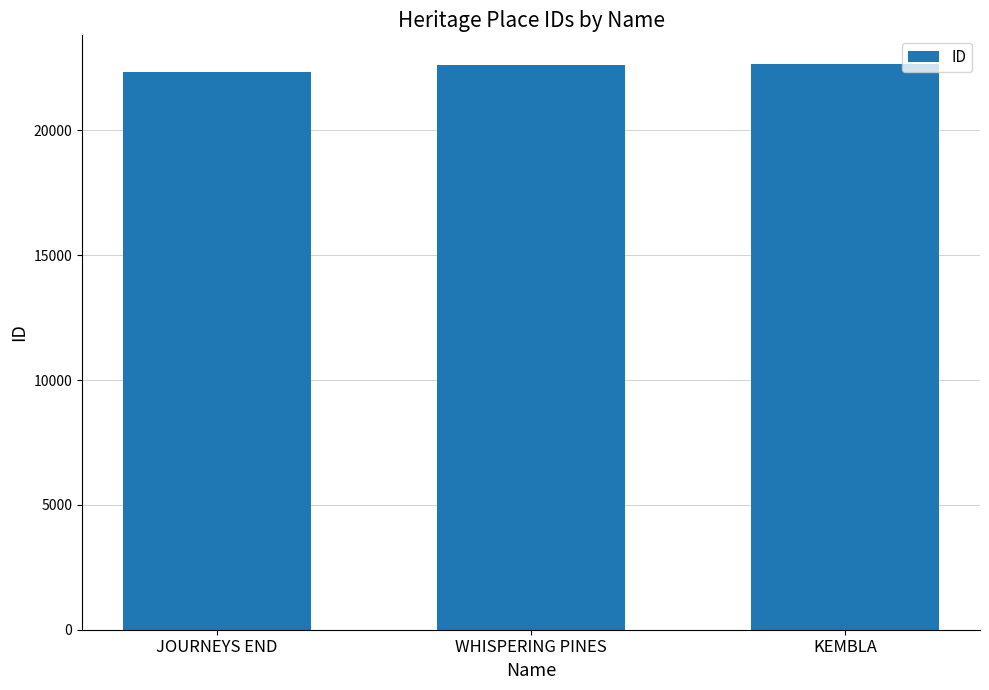

What is the minimum value shown in the chart?

22357